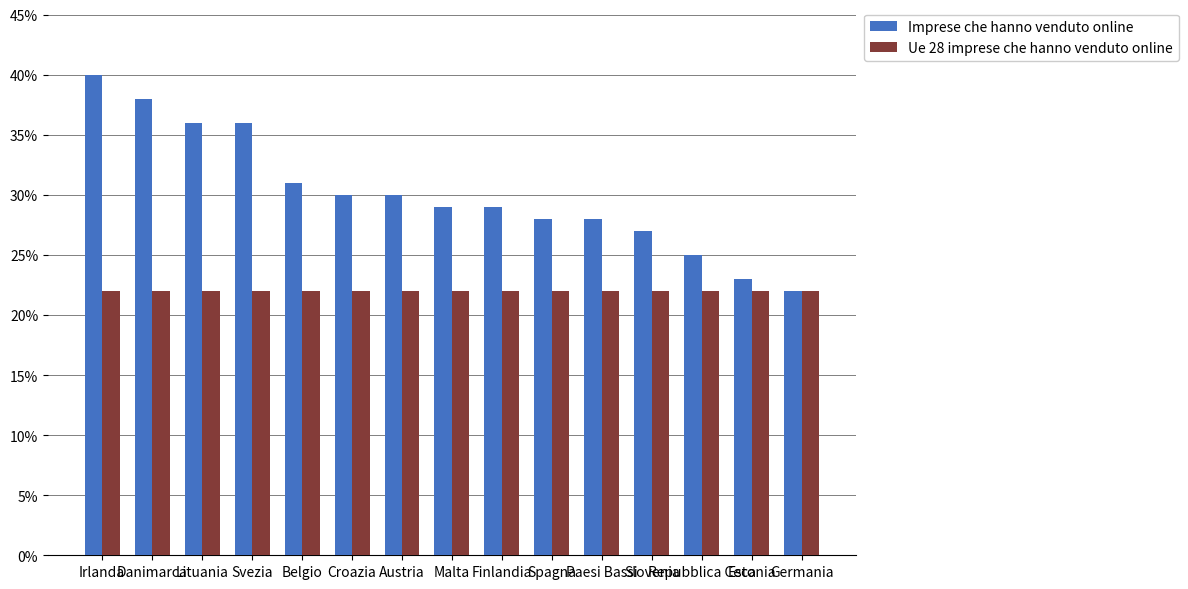

What is the total value across all series at Lituania?

58